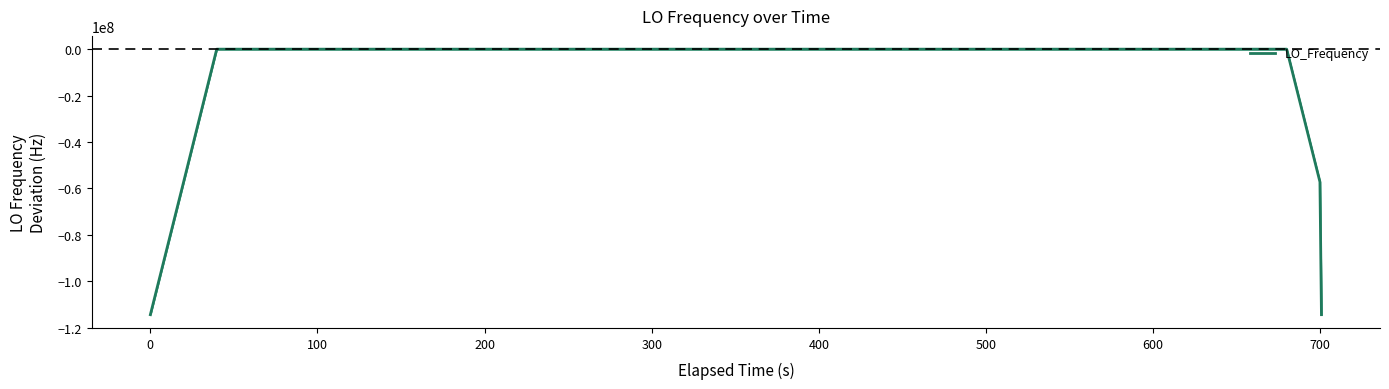

What is the difference between the maximum and minimum values?

114418822.1